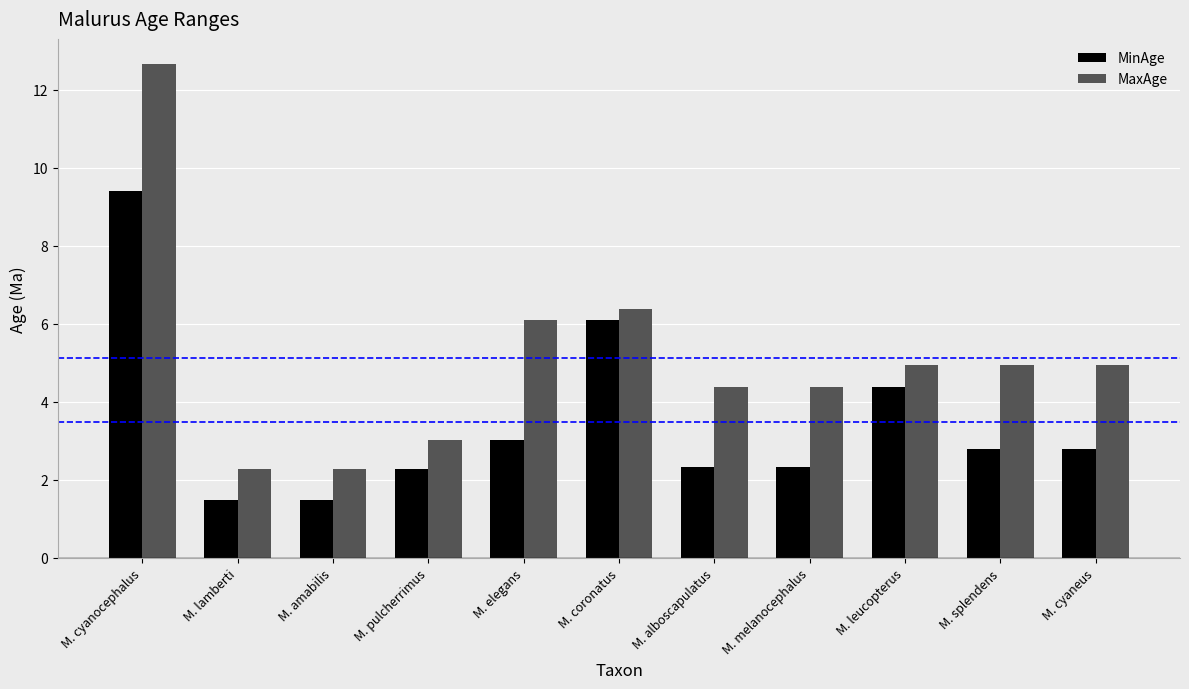

What is the difference between the maximum and second lowest values in the MaxAge series?

10.4